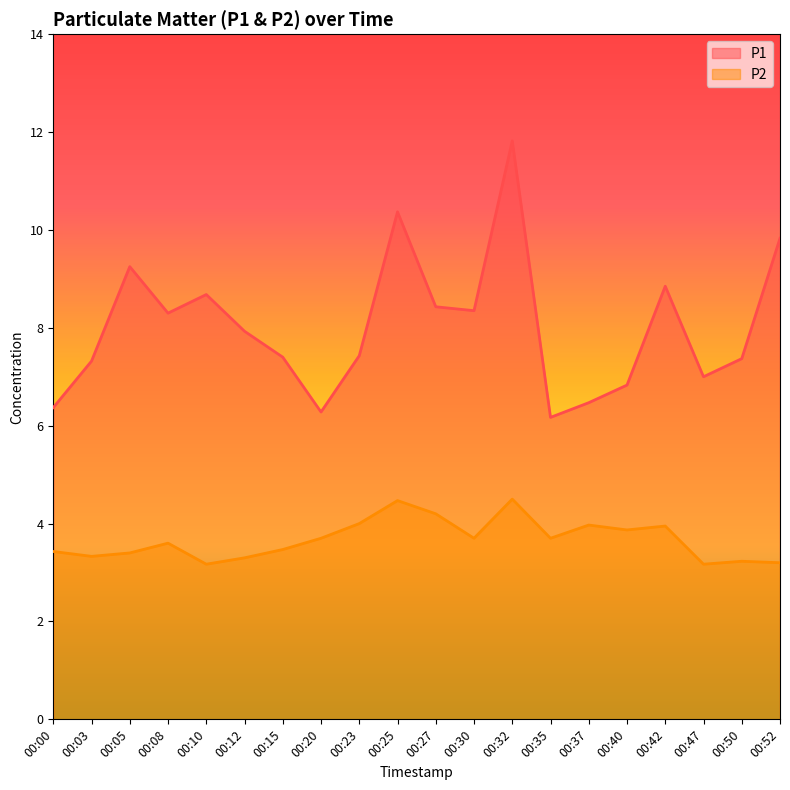

Where is the first local maximum for P1?

00:05